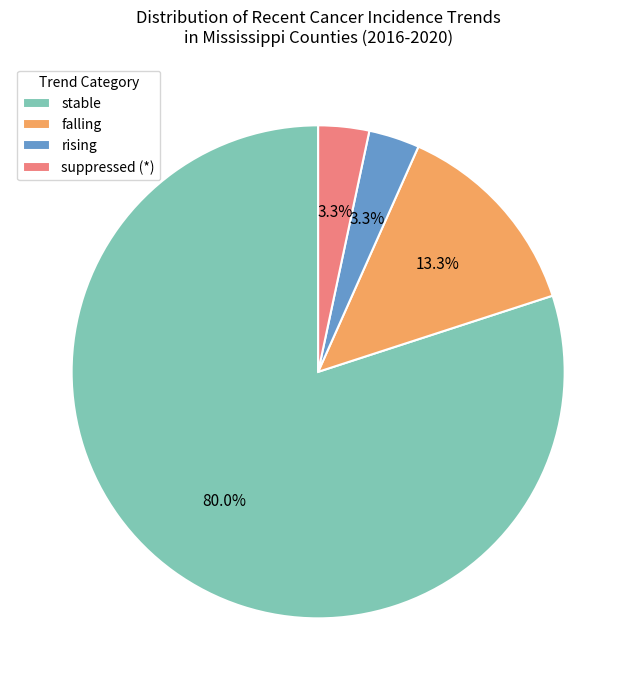

Is the sum of stable and suppressed (*) greater than half?

Yes